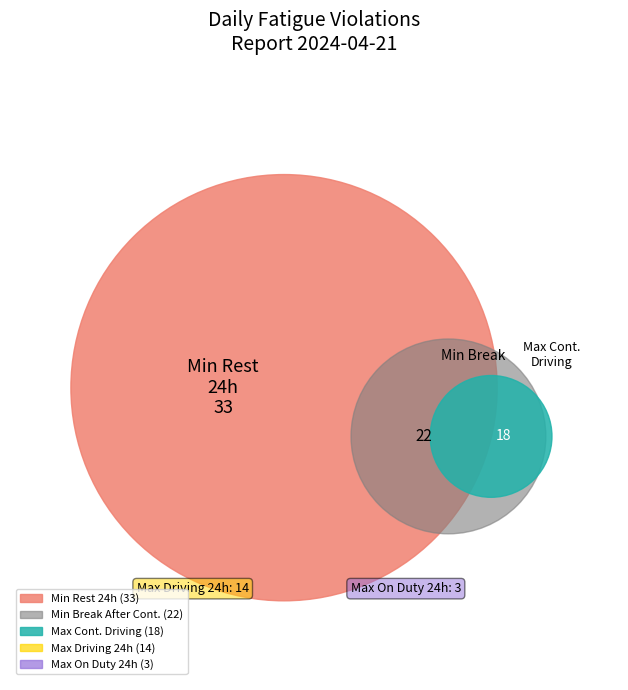

Is it true that Min Break After Continues Driving is 24% of the pie?

True